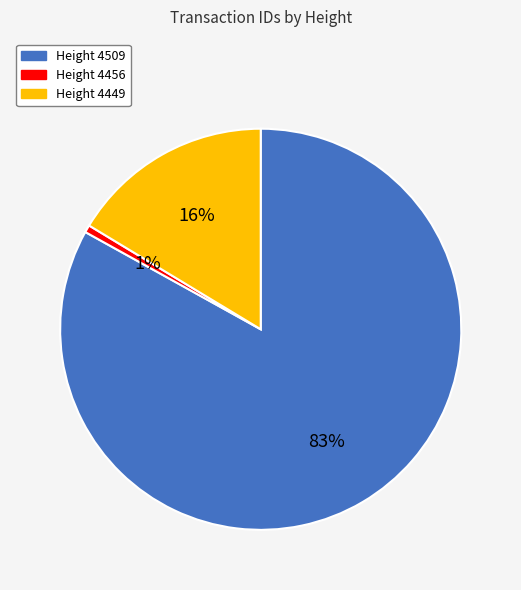

Which slice is the smallest?

Height 4456